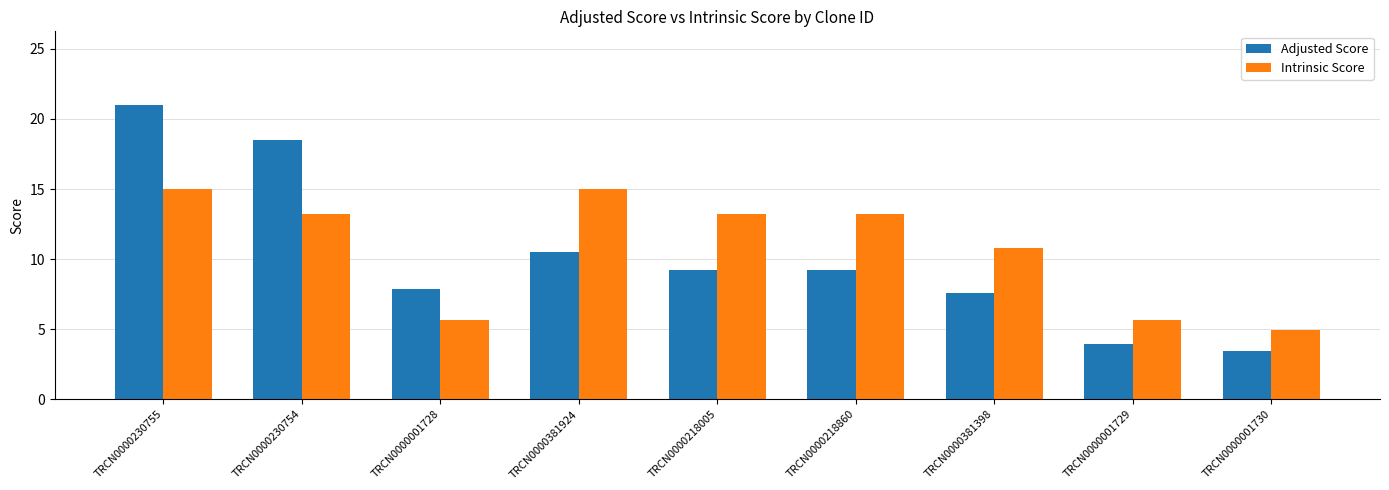

Which series has the largest total across all categories?

Intrinsic Score